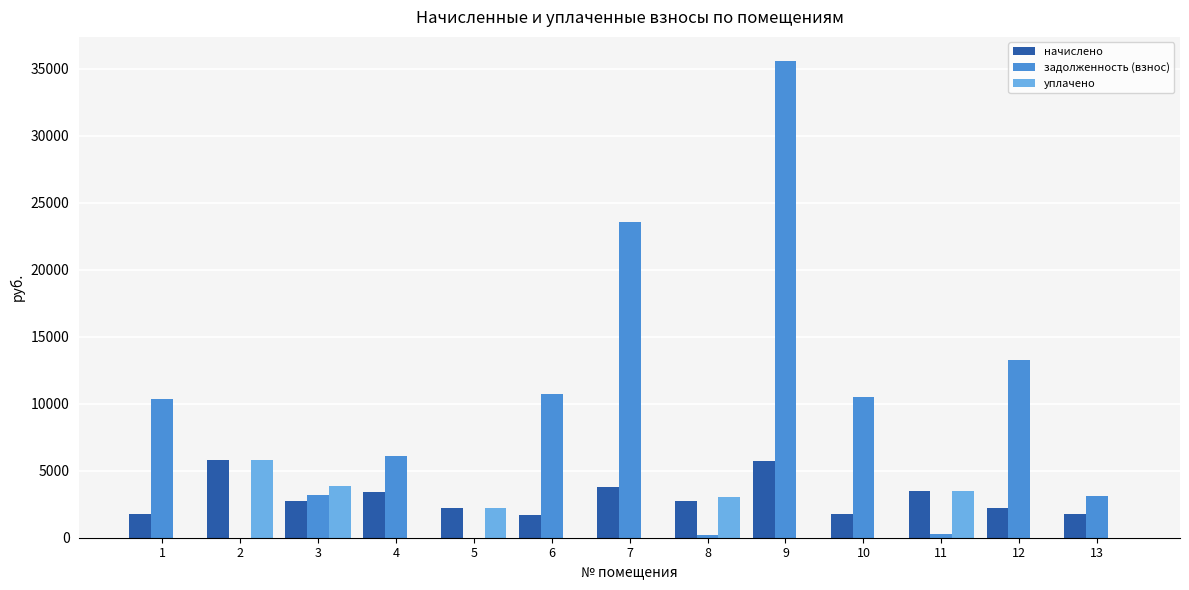

Is the value of задолженность (взнос) at 4 greater than the value of уплачено at 1?

Yes